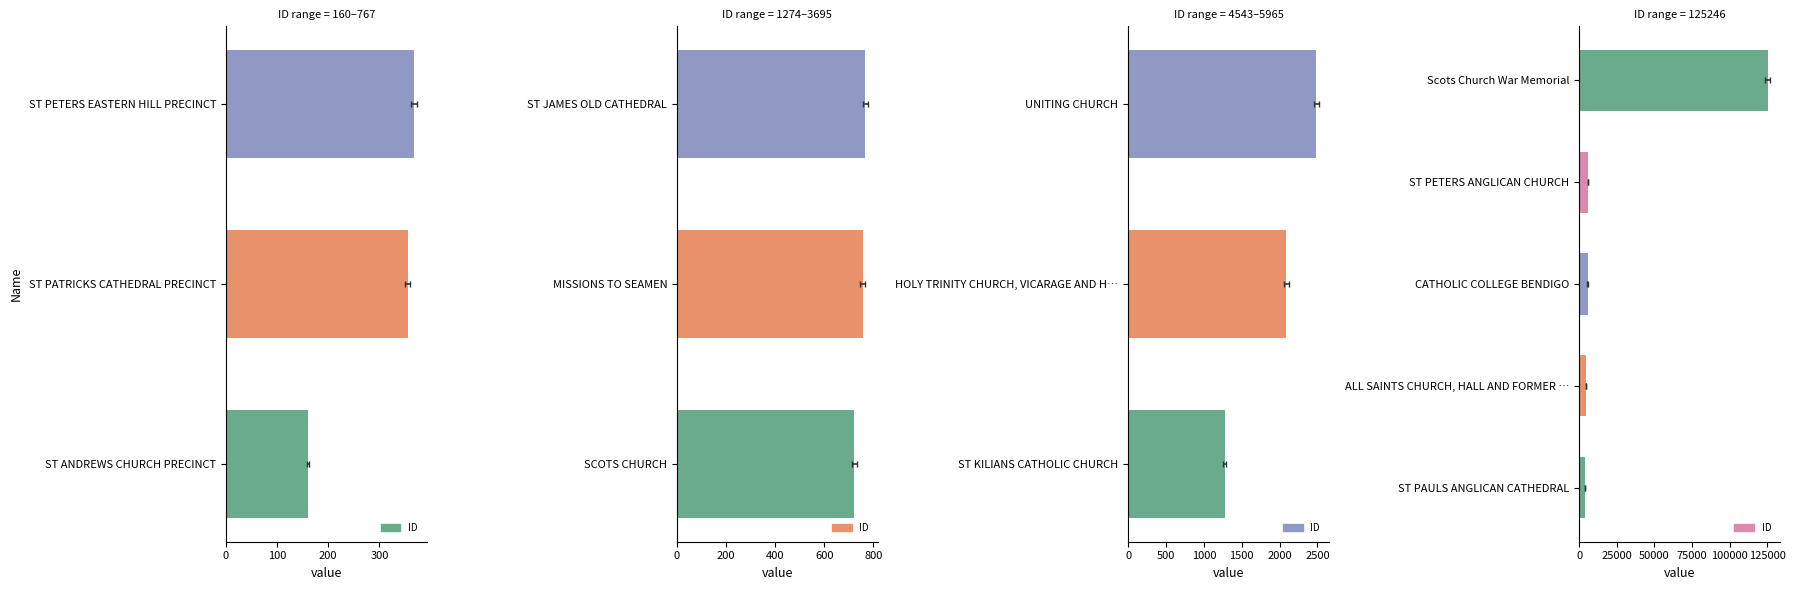

What is the change in value from ST PETERS ANGLICAN CHURCH to Scots Church War Memorial?

+119281